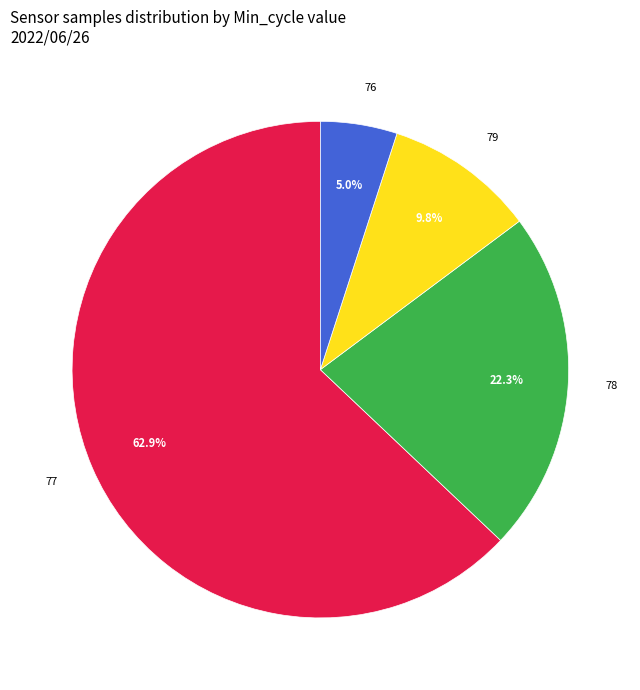

Which category has the smallest portion of the pie?

76